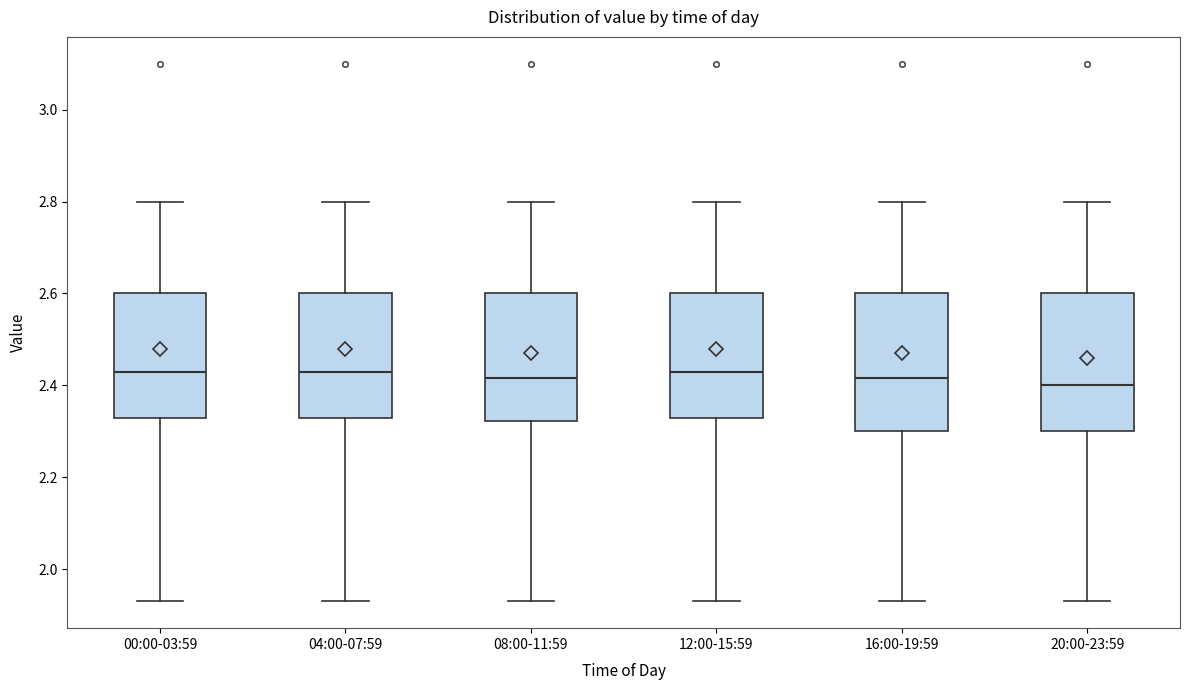

Reading left to right, transcribe this box plot: for each box, give where its median line is, the range the box spans, and where its two whiskers end, as read against the y-axis. The values are not printed on the chart, so give them approximately, as read against the axis.

00:00-03:59: median 2.44, box 2.34 to 2.60, whiskers 1.94 to 2.80
04:00-07:59: median 2.44, box 2.34 to 2.60, whiskers 1.94 to 2.80
08:00-11:59: median 2.42, box 2.32 to 2.60, whiskers 1.94 to 2.80
12:00-15:59: median 2.44, box 2.34 to 2.60, whiskers 1.94 to 2.80
16:00-19:59: median 2.42, box 2.30 to 2.60, whiskers 1.94 to 2.80
20:00-23:59: median 2.40, box 2.30 to 2.60, whiskers 1.94 to 2.80